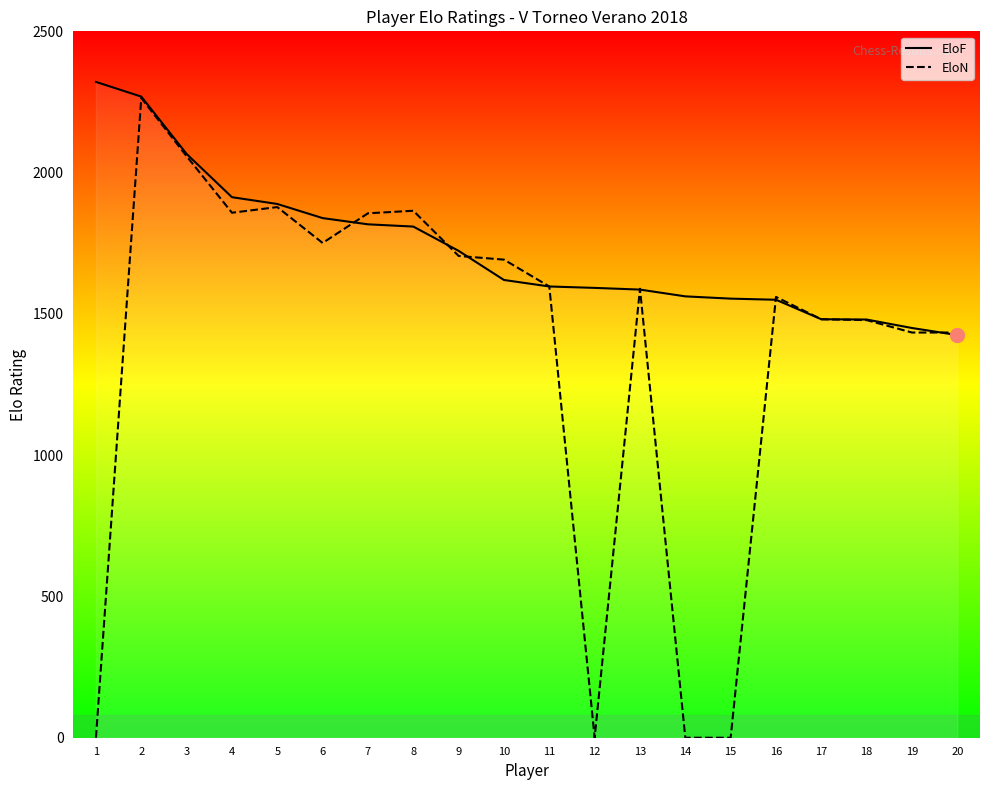

What is the difference between the EloF values at 14 and 12?

30